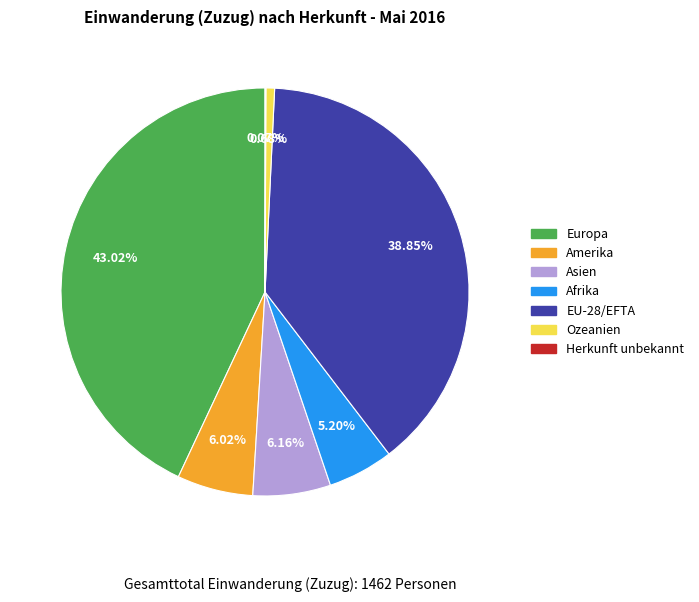

Between Afrika and Europa, which is larger?

Europa